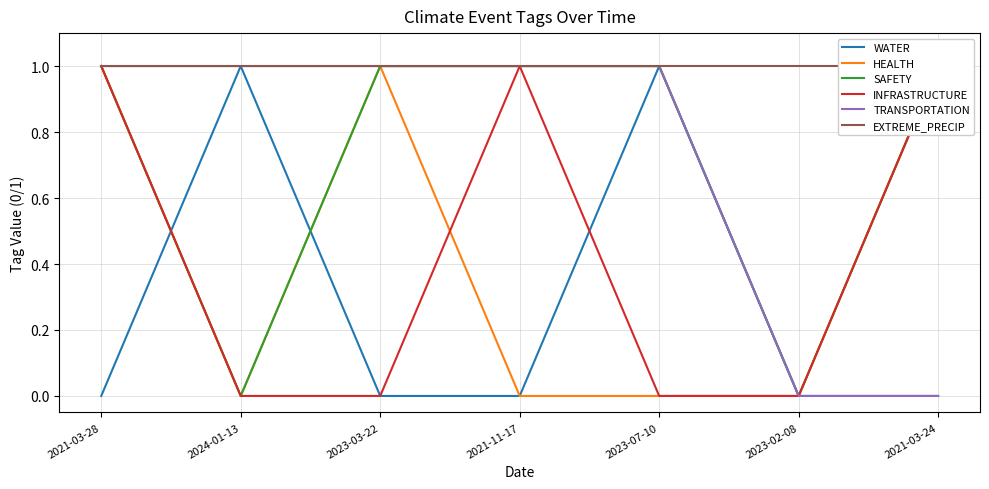

What position from the left is 2021-03-24?

7